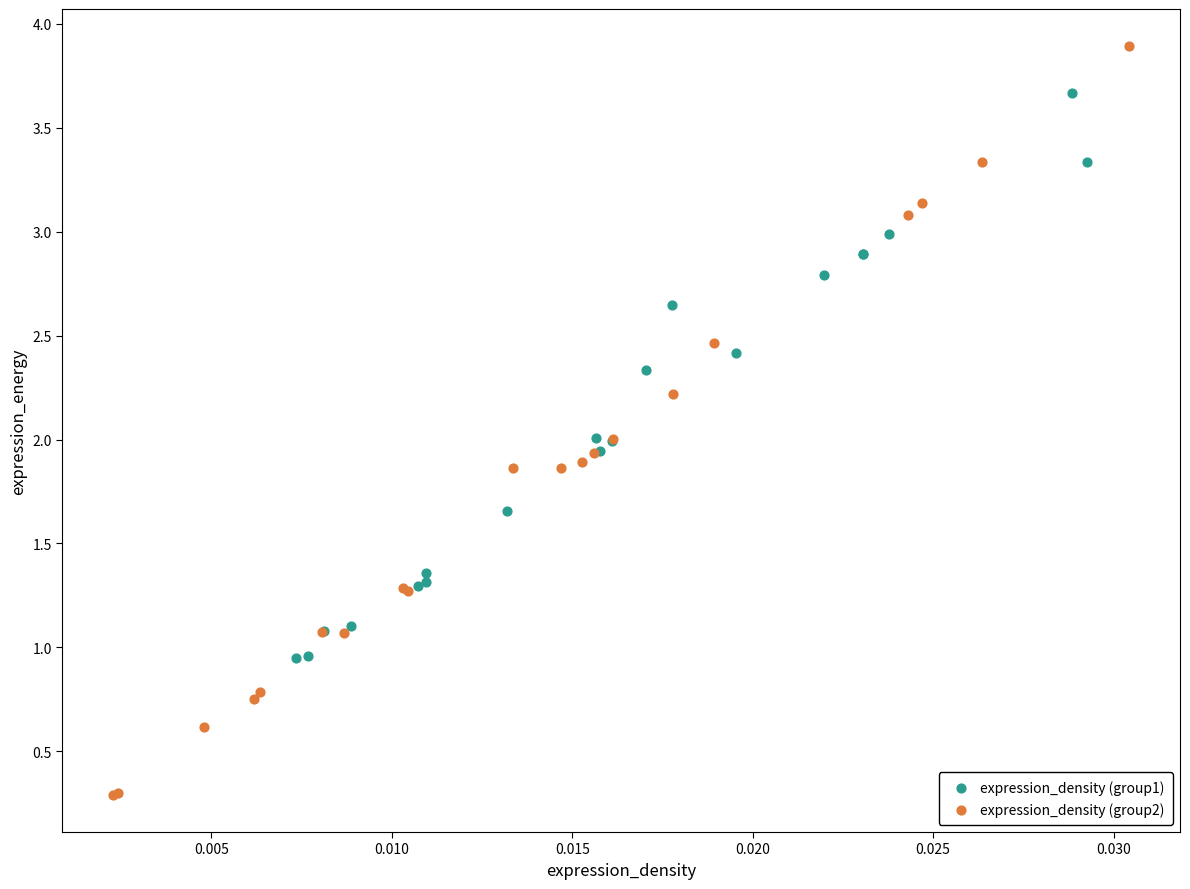

Which series contains the highest Y value?

expression_density (group2)